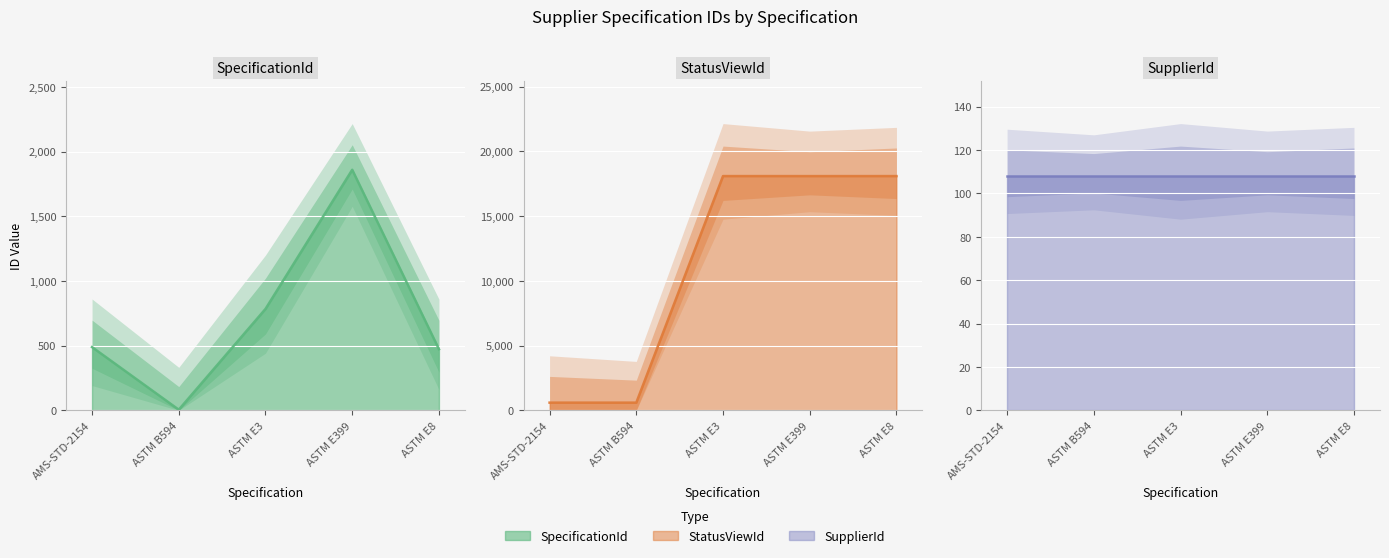

At which category is the sum across all series the highest?

ASTM E399